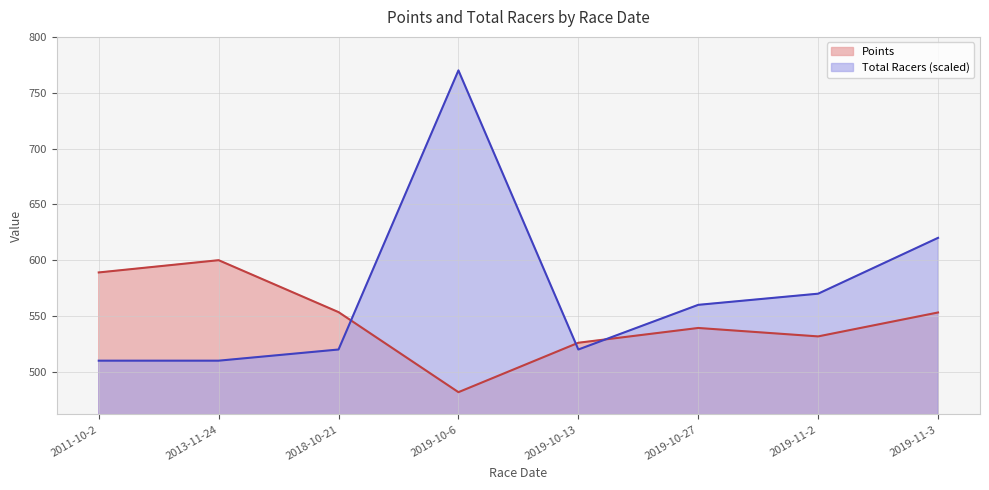

How many lines are shown in the chart?

2